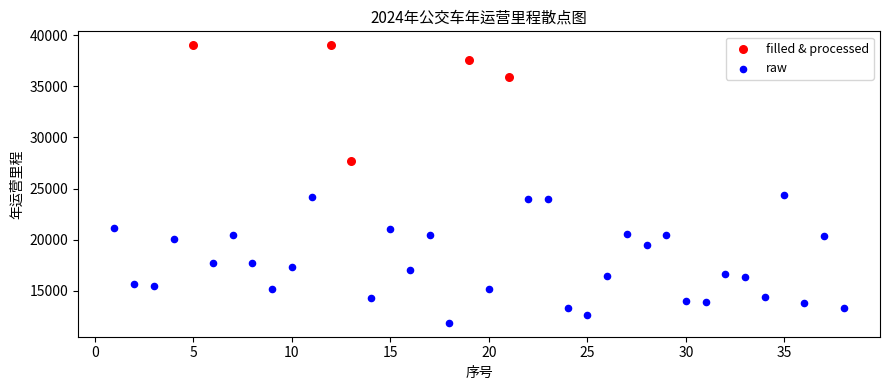

Which series contains the highest Y value?

filled & processed